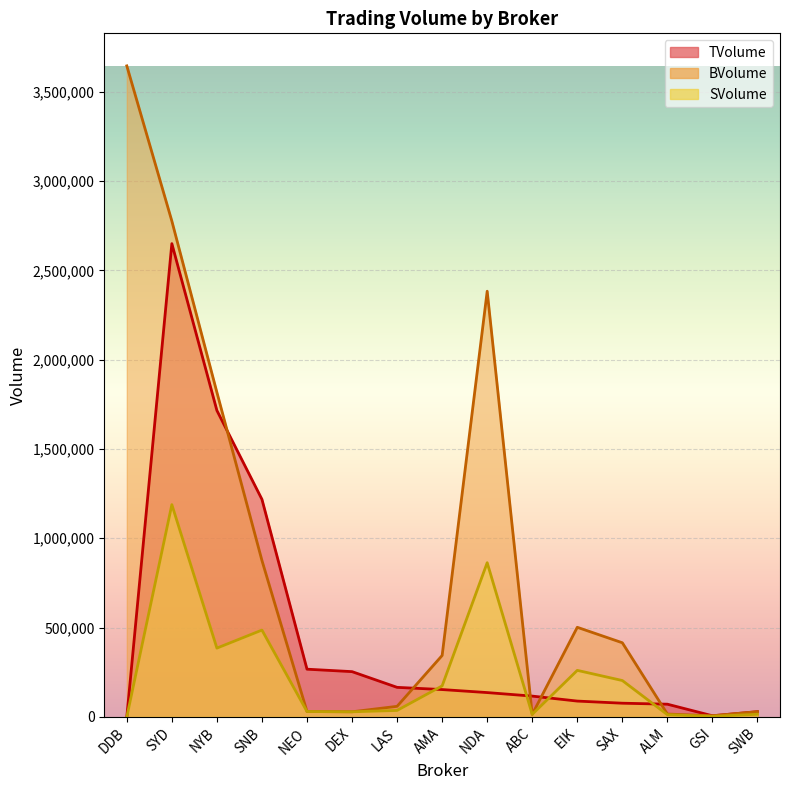

What are all the series names shown in the legend?

TVolume, BVolume, SVolume